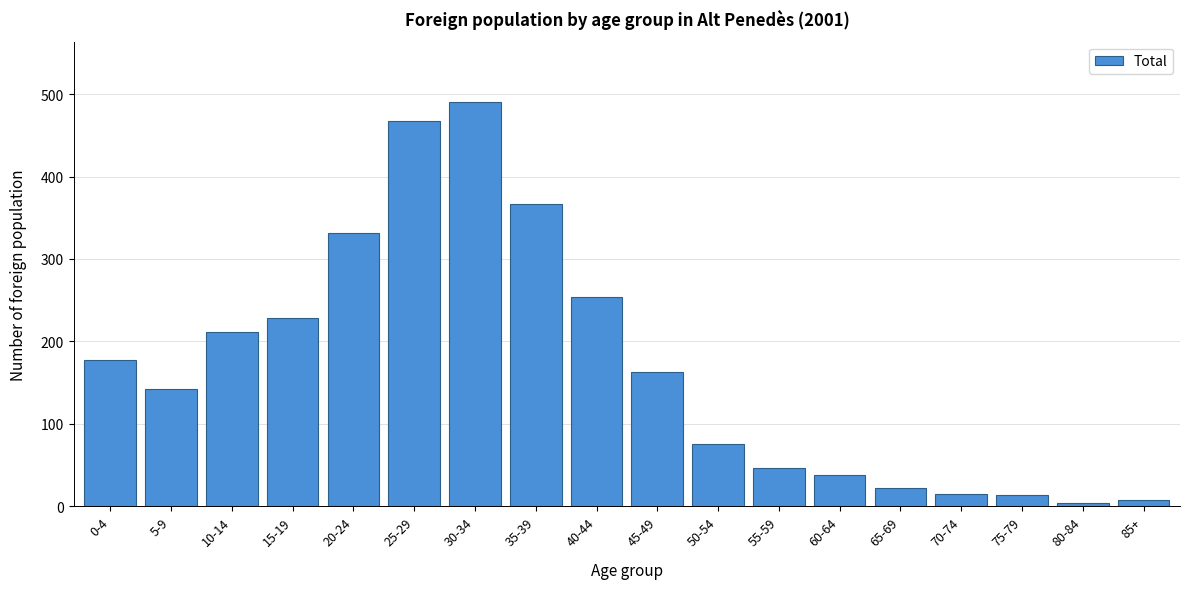

What is the sum of all values?

3057